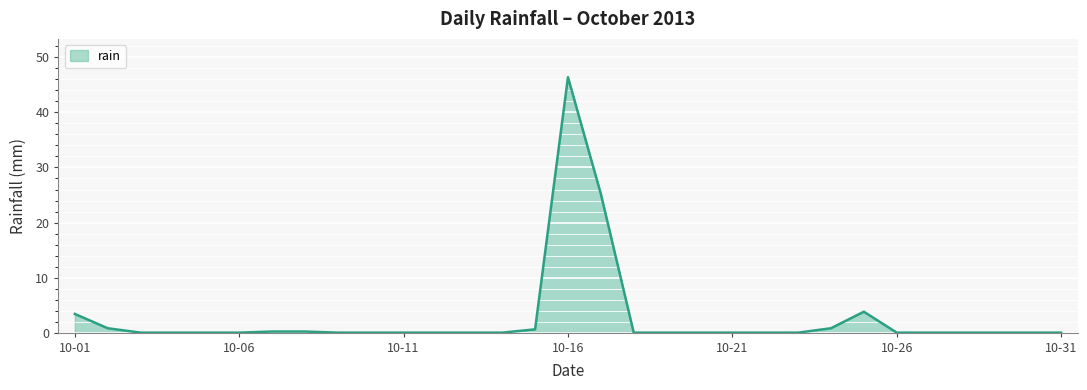

What is the greatest value displayed?

46.4